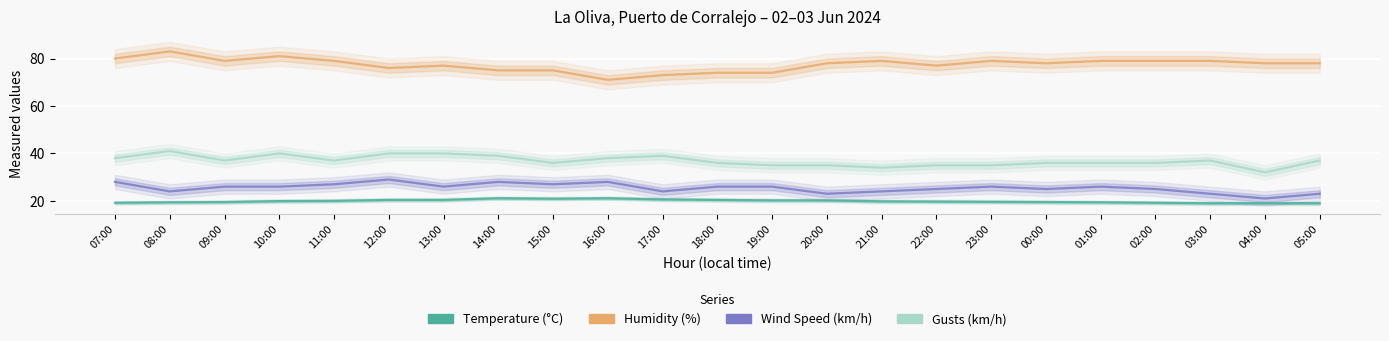

What is the total value across all series at 18:00?

156.4